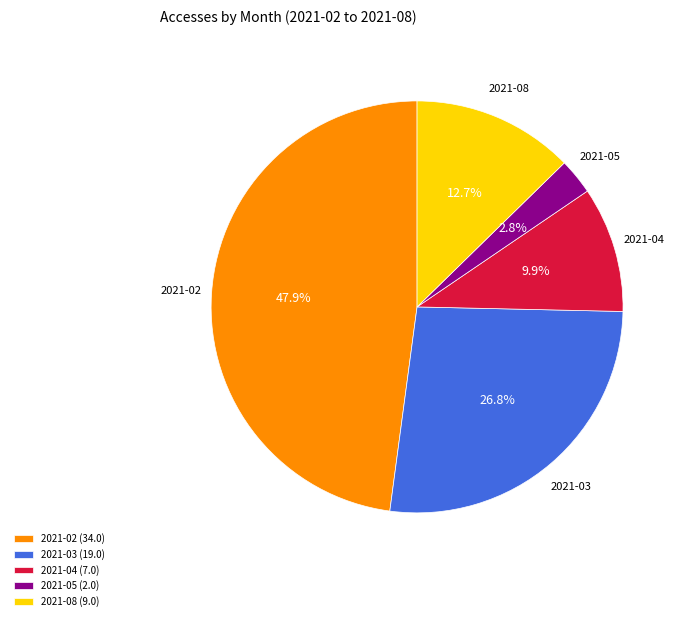

Does 2021-03 (19.0) represent more than half of the total?

No